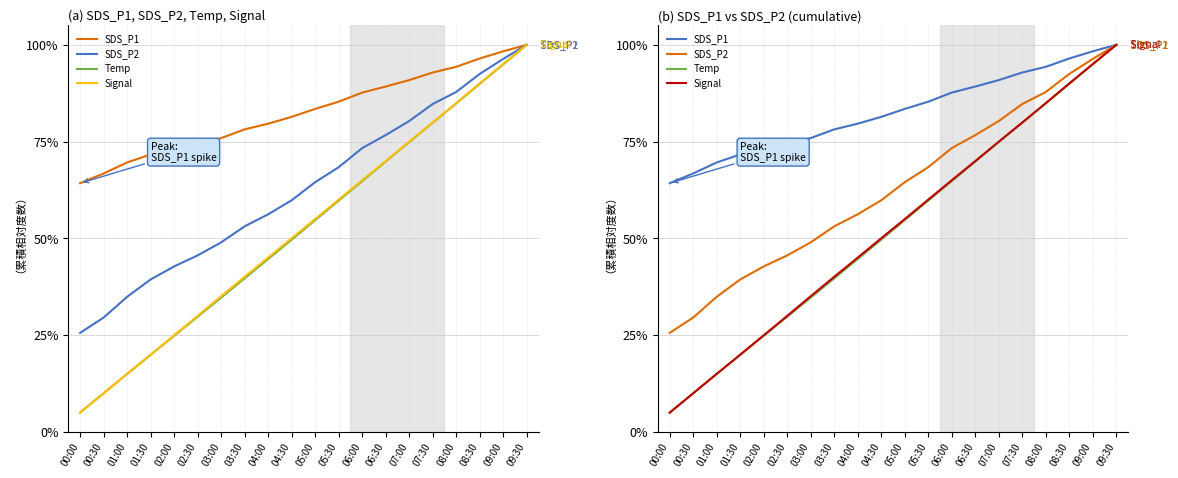

What is the label of the 12th point from the left?

05:30